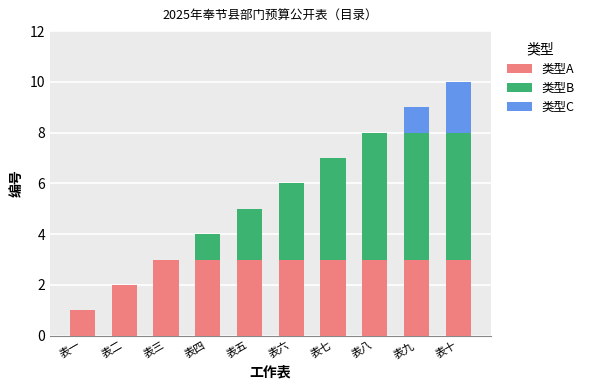

Reading left to right, what are the values for 类型A?

表一=1	表二=2	表三=3	表四=3	表五=3	表六=3	表七=3	表八=3	表九=3	表十=3